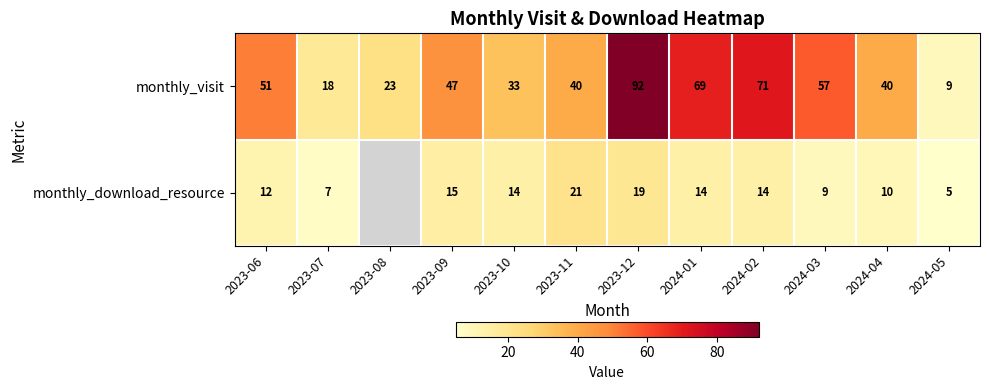

At which label does monthly_visit reach its peak?

2023-12